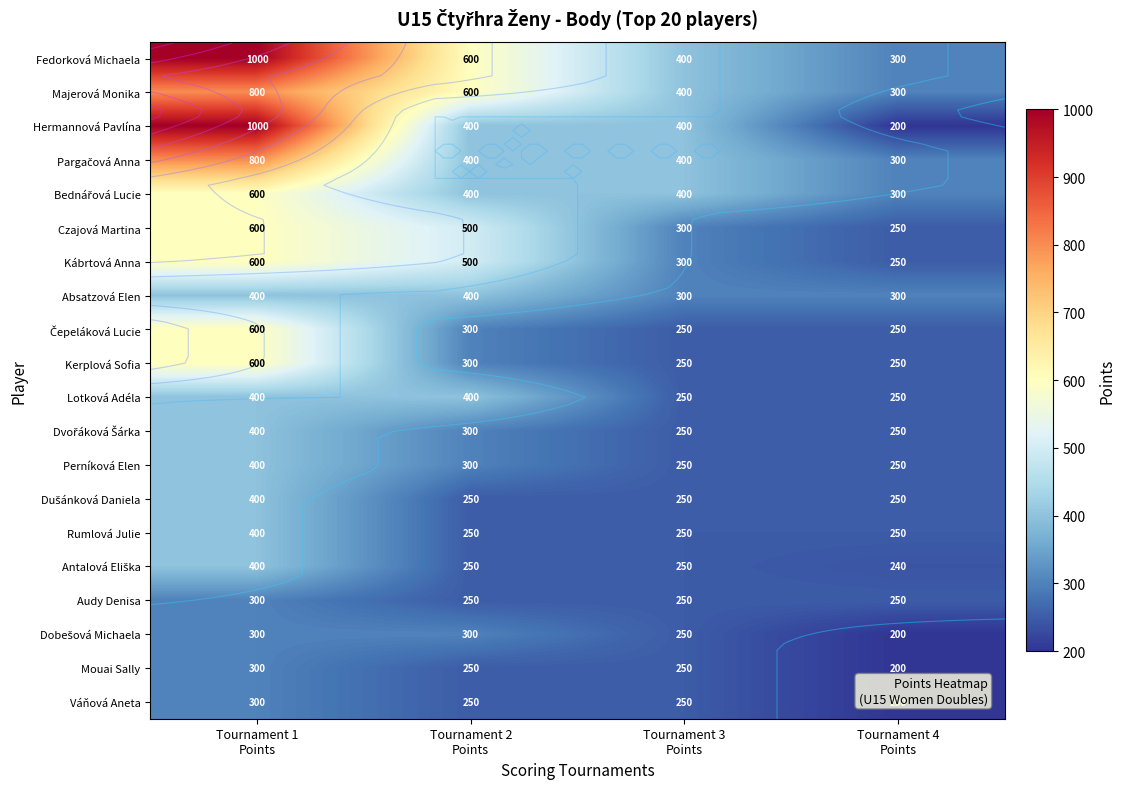

How many data points in Fedorková Michaela are above 600?

1